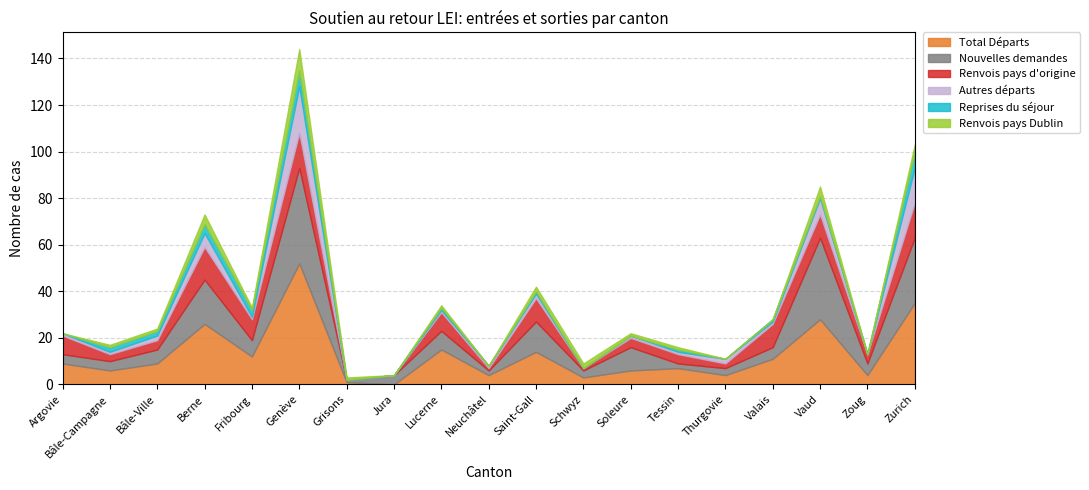

True or false: Reprises du séjour has a value of 2 at Soleure.

False